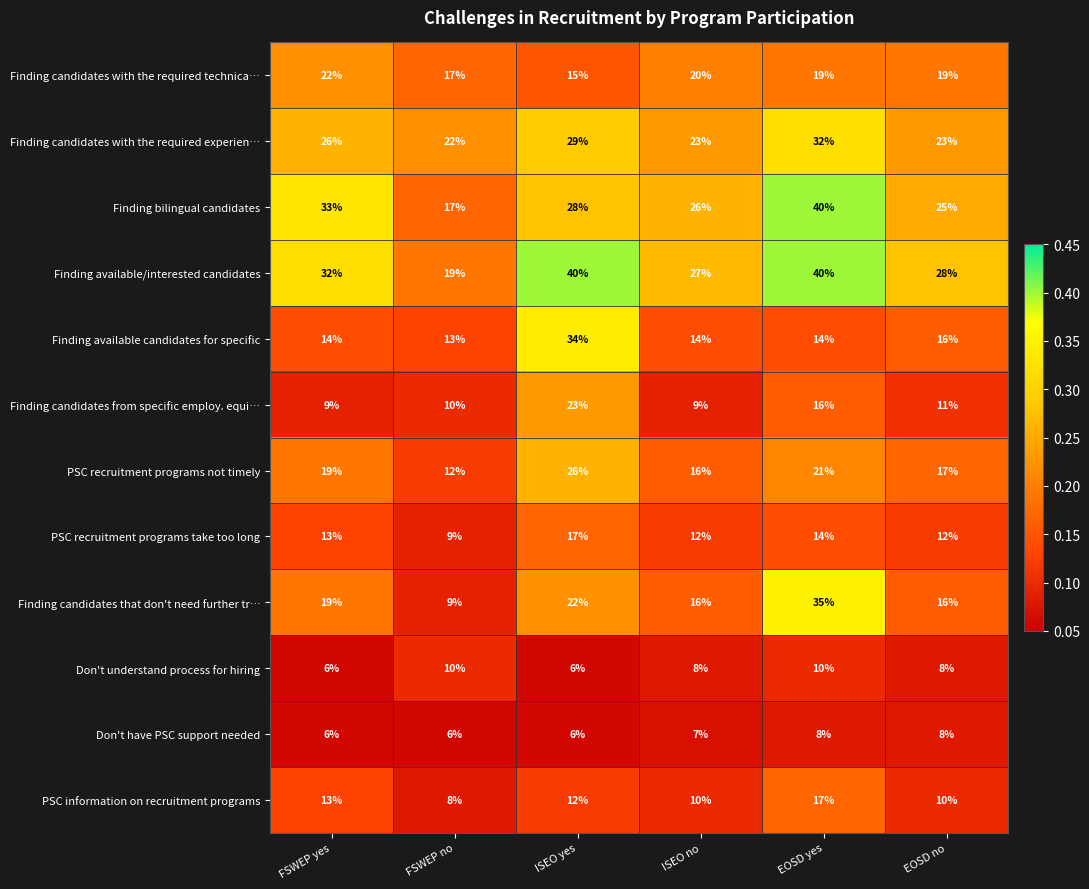

Which category has the lowest value in the PSC information on recruitment programs series?

FSWEP no